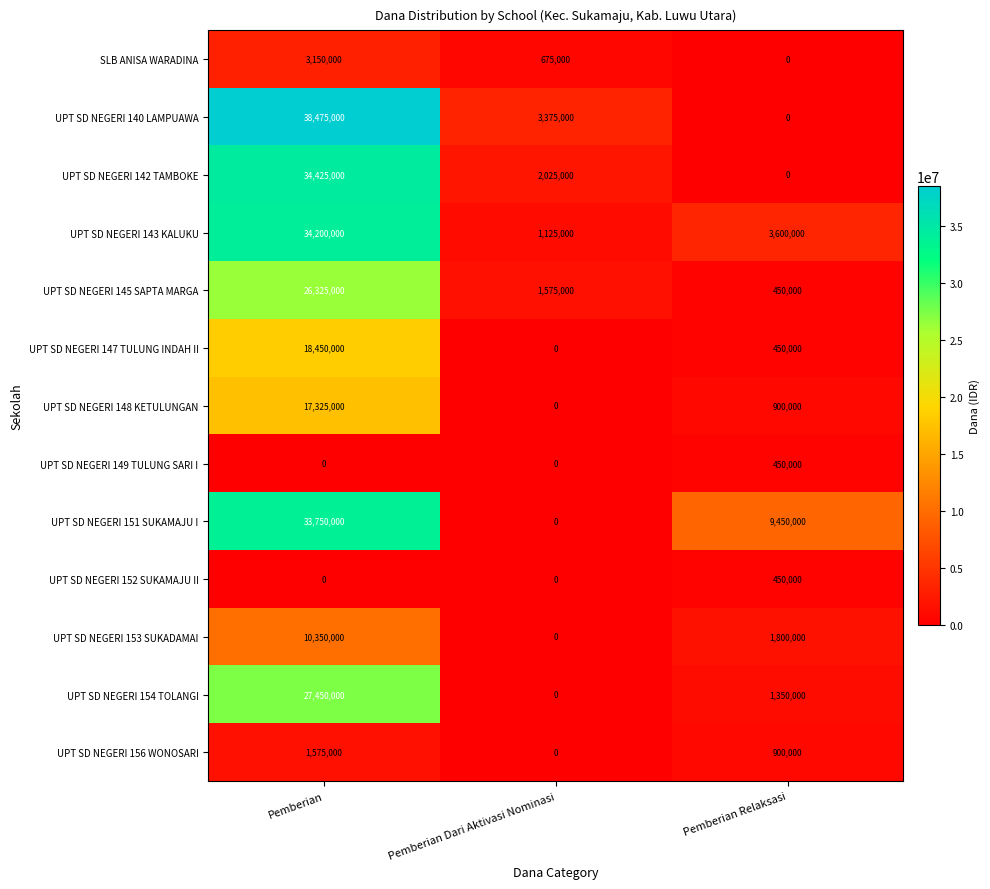

At how many categories does at least one series exceed 19092260?

1